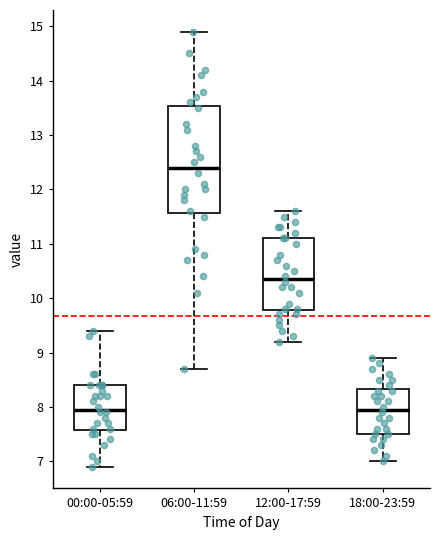

Reading left to right, read every box against the y-axis: the position of its median line, the range the box covers, and the ends of its whiskers. The values are not printed on the chart, so give them approximately, as read against the axis.

00:00-05:59: median 8.0, box 7.6 to 8.4, whiskers 6.9 to 9.4
06:00-11:59: median 12.4, box 11.6 to 13.5, whiskers 8.7 to 14.9
12:00-17:59: median 10.4, box 9.8 to 11.1, whiskers 9.2 to 11.6
18:00-23:59: median 8.0, box 7.5 to 8.3, whiskers 7.0 to 8.9